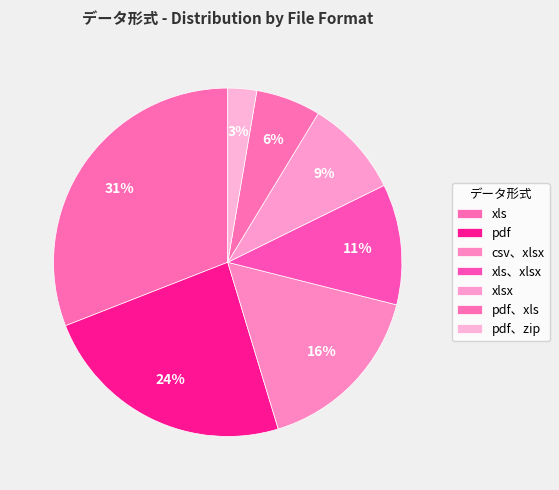

Between pdf、xls and pdf、zip, which is larger?

pdf、xls